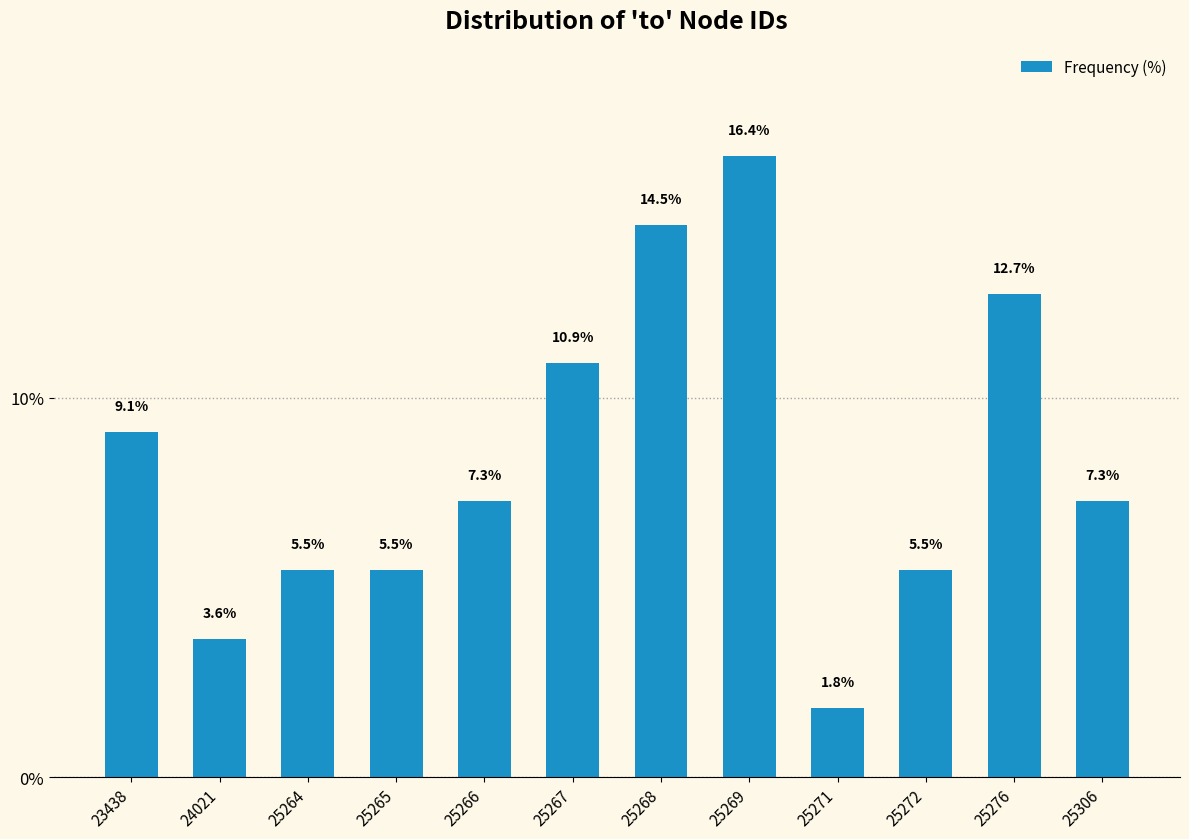

Reading left to right, list all the values displayed in this chart.

9.1	3.6	5.5	5.5	7.3	10.9	14.5	16.4	1.8	5.5	12.7	7.3